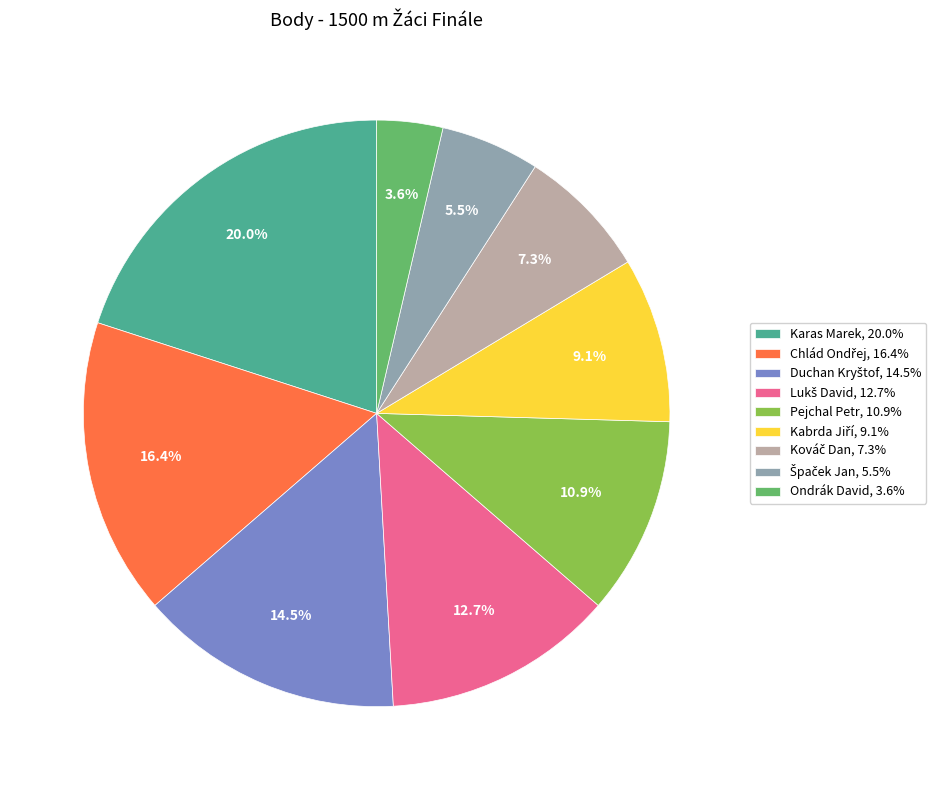

Does any single category account for the majority?

No